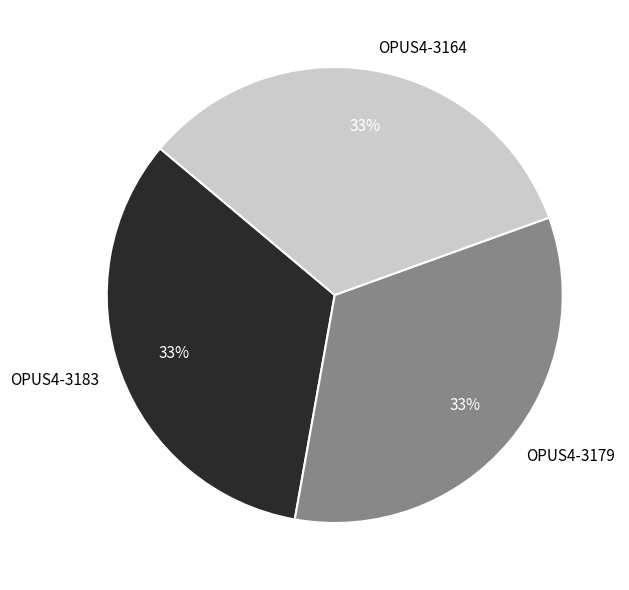

Count the number of slices in the pie.

3